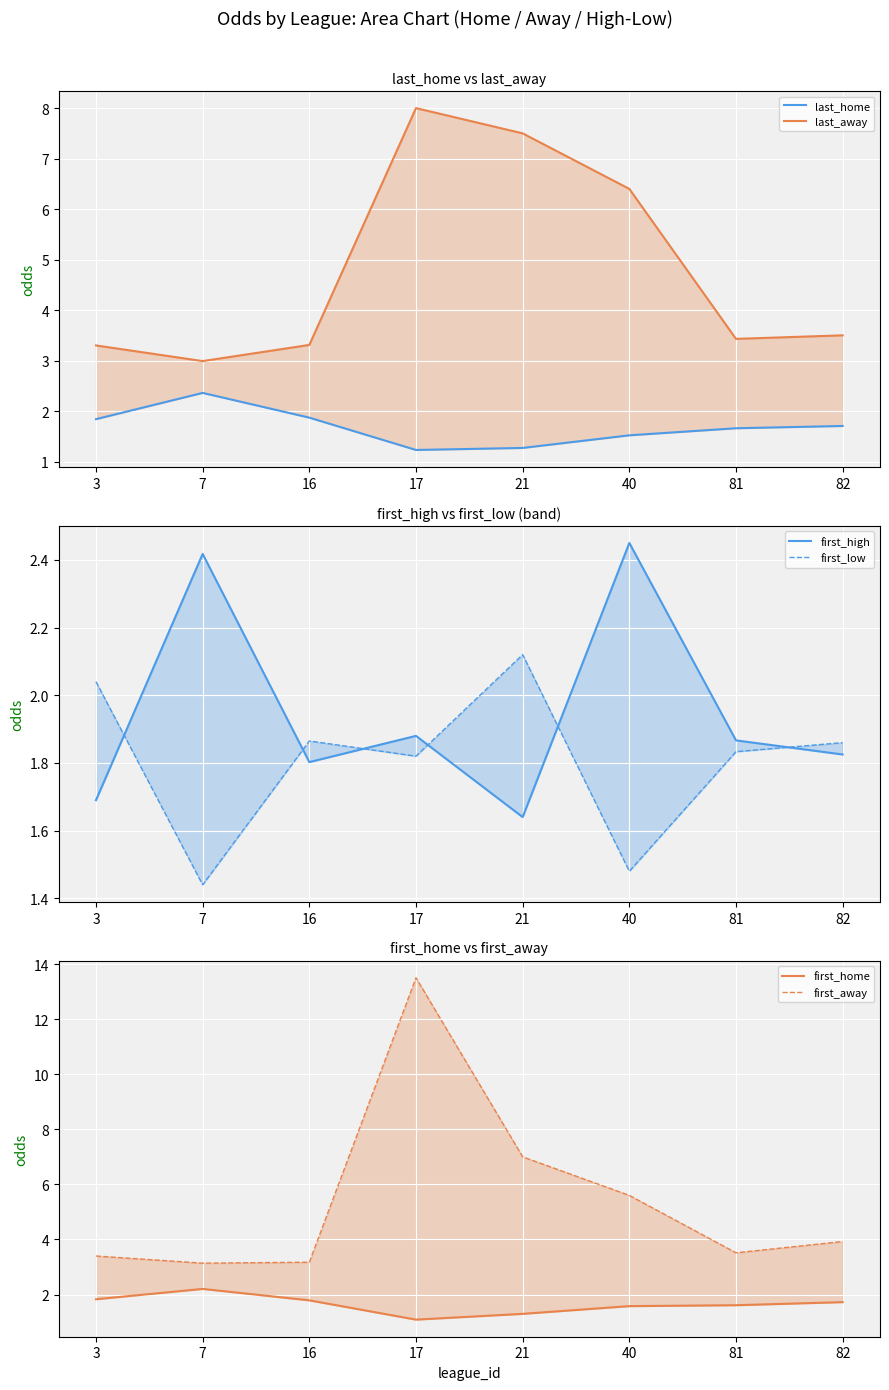

True or false: first_home and last_away cross at least once.

False